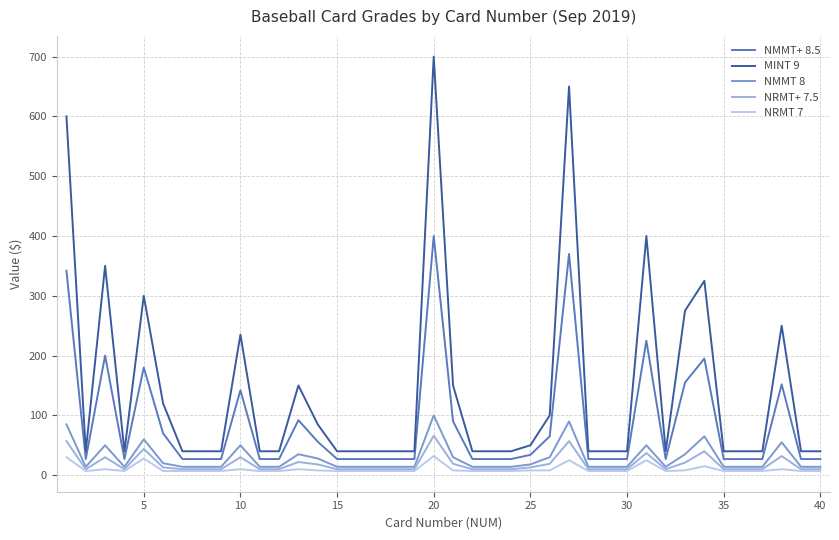

True or false: NRMT+ 7.5 and NMMT+ 8.5 intersect in this chart.

False